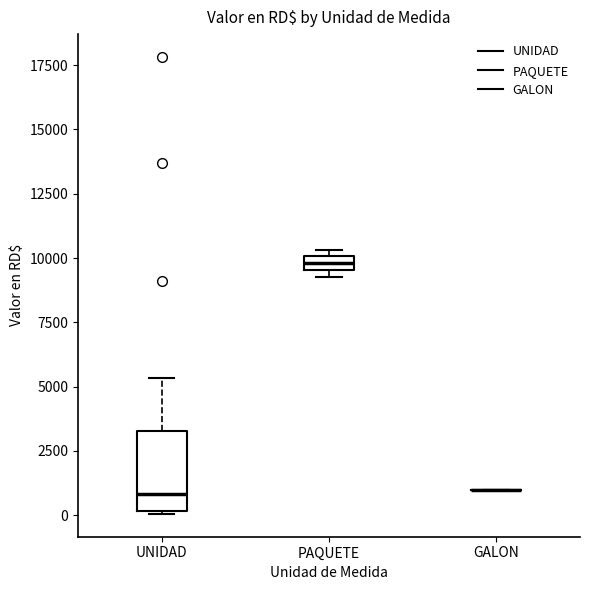

Which box is the tallest, from its lower edge to its upper edge?

UNIDAD